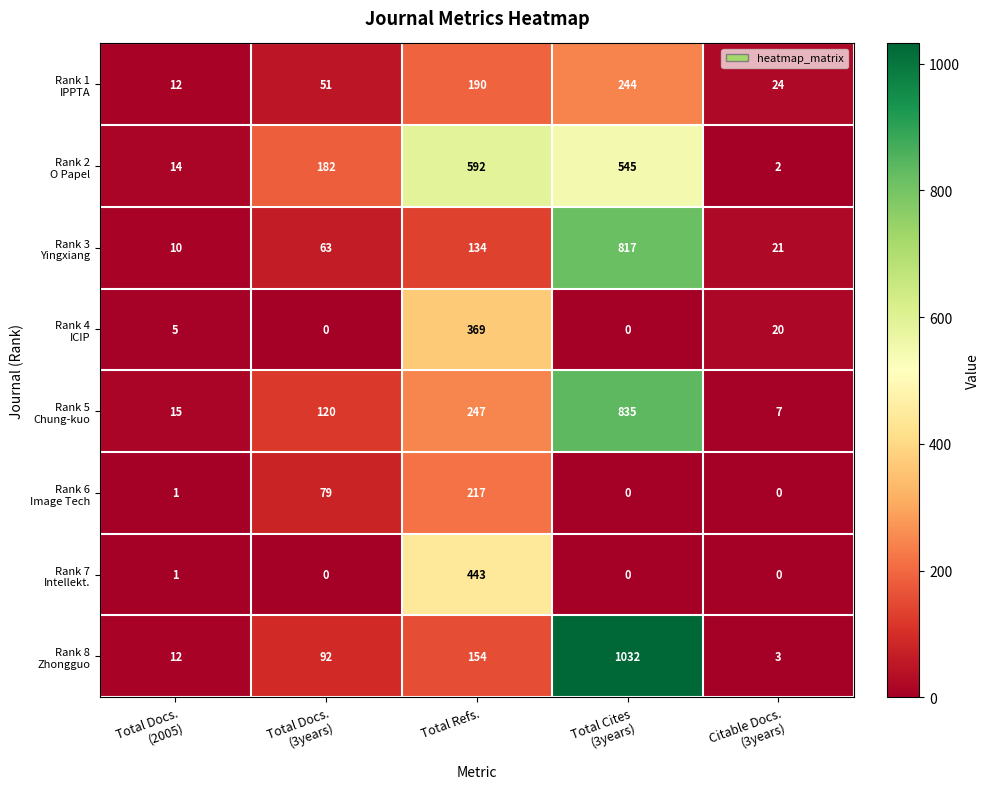

What is the maximum value shown in the chart?

1032